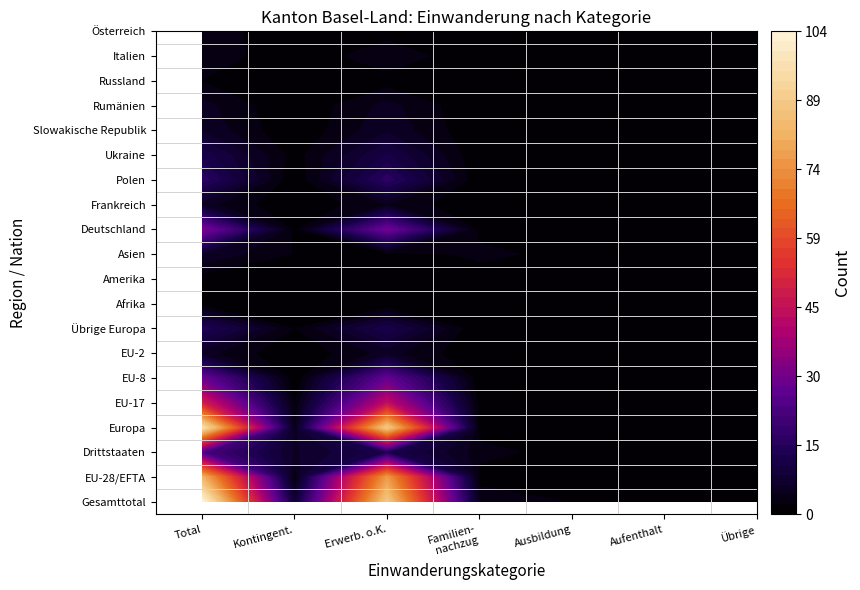

What is the total value across all series at Drittstaaten?

428